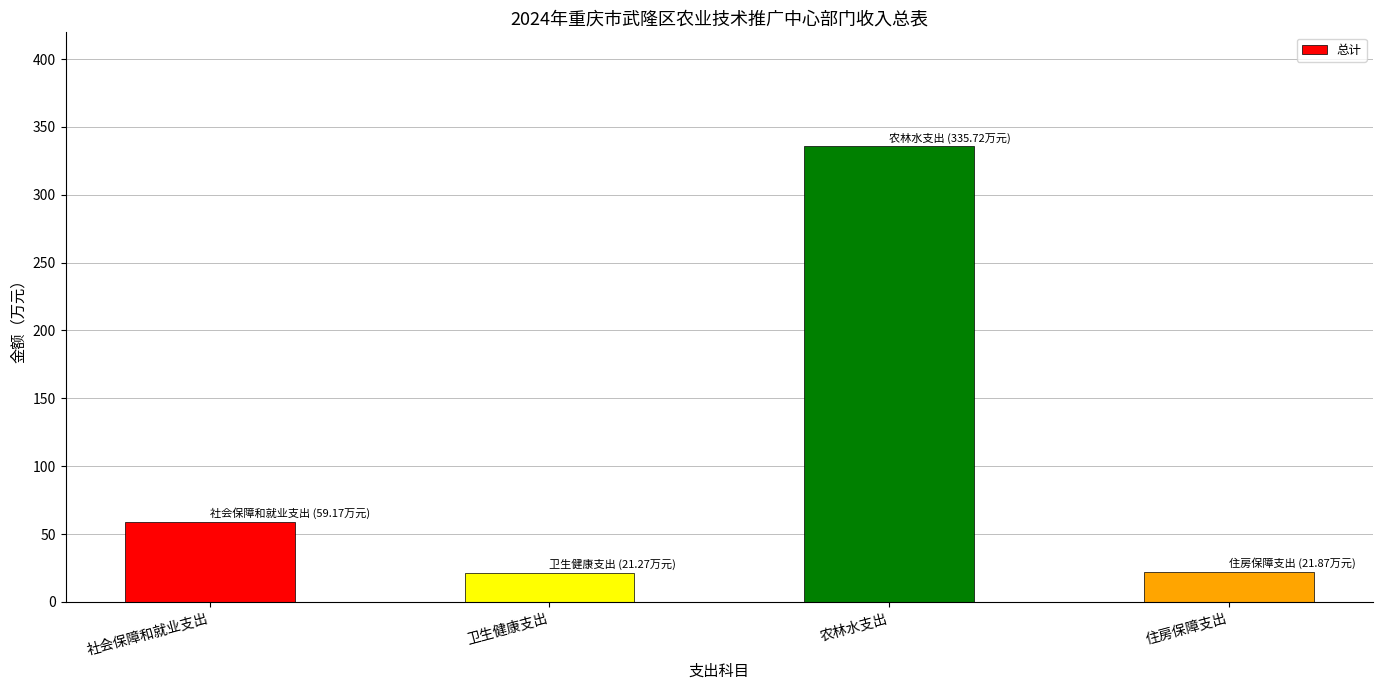

Read the value at 住房保障支出.

21.9